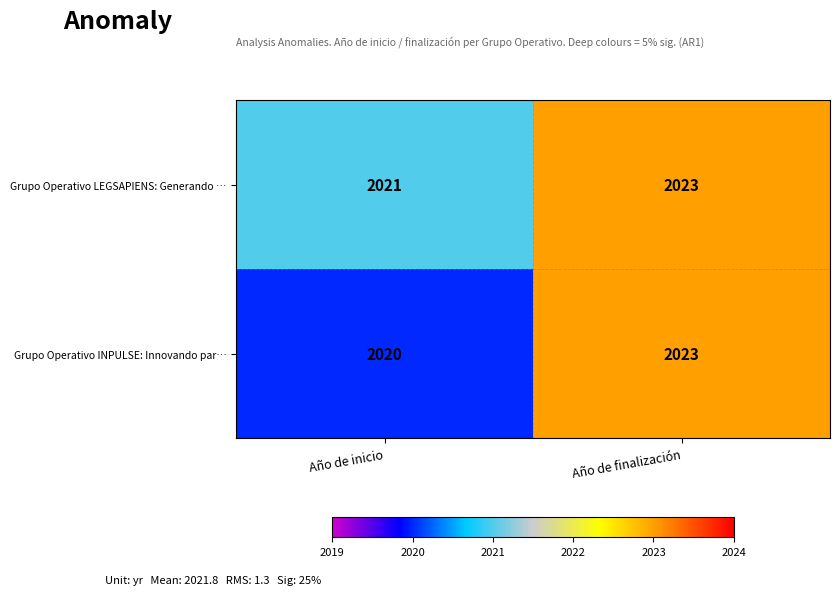

How many data points does each series have?

2